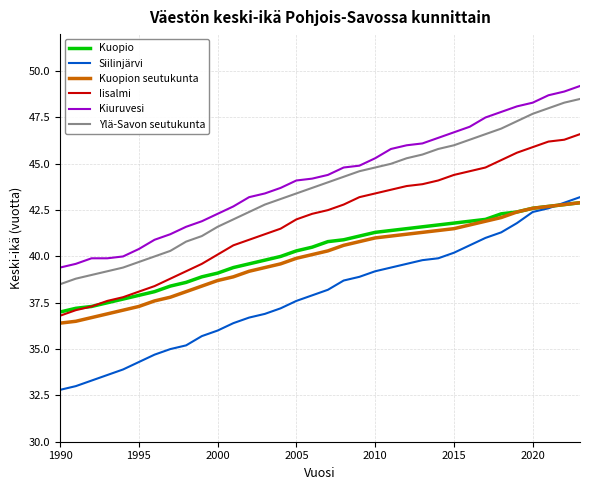

True or false: Ylä-Savon seutukunta and Iisalmi cross at least once.

False